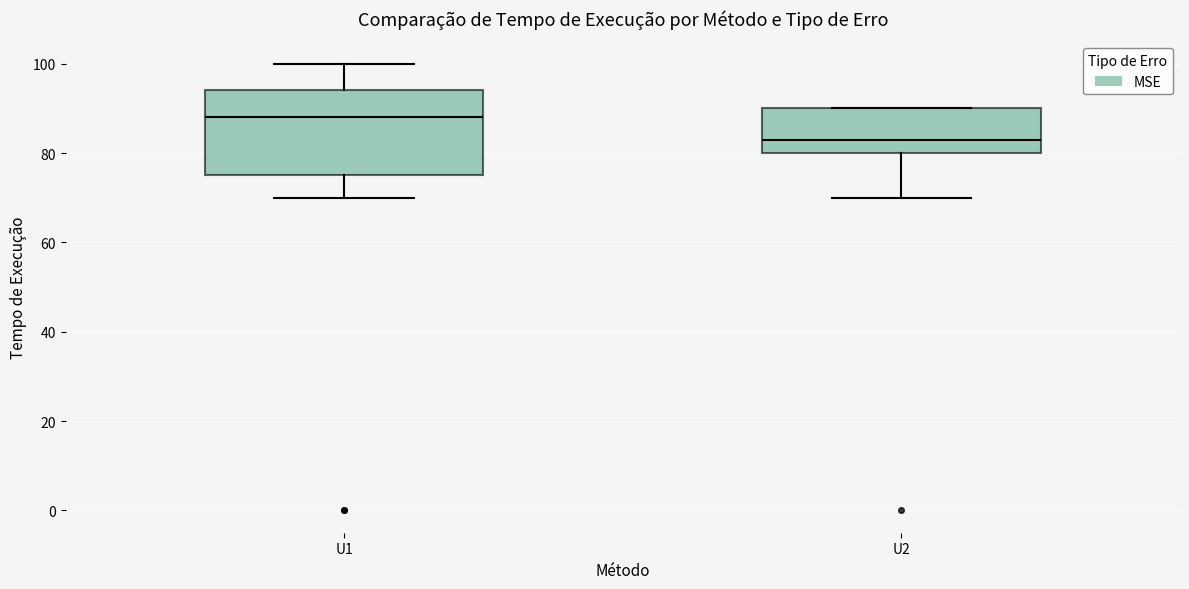

Comparing the boxes themselves (not the whiskers), which one is the tallest?

U1